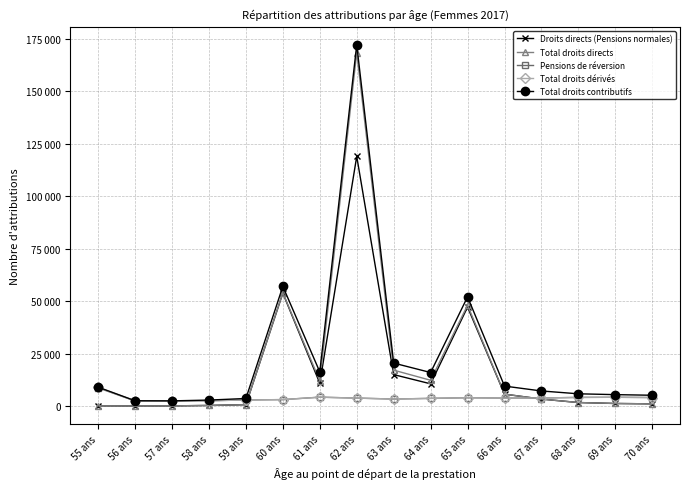

Is this an area chart (filled region under the line)?

No